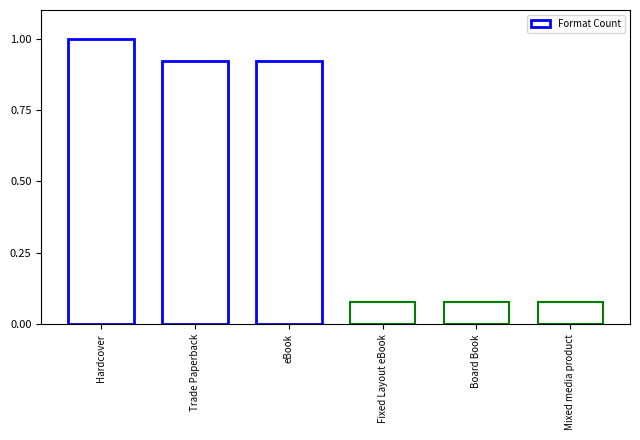

Read the value at Hardcover.

1.0